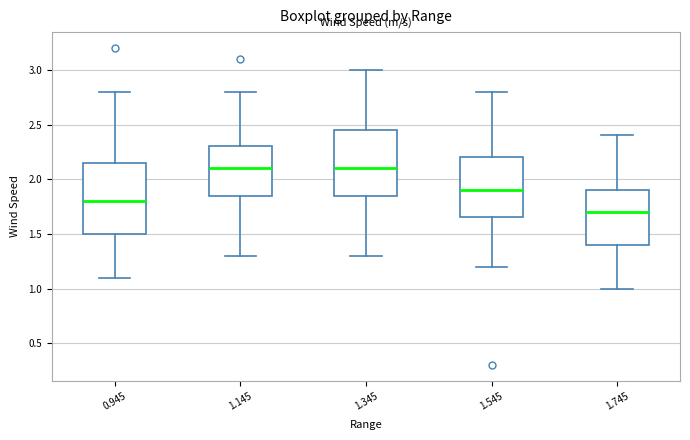

Where is the upper edge of the box at x = 1.545 on the y-axis? The values are not printed on the chart, so give them approximately, as read against the axis.

2.20